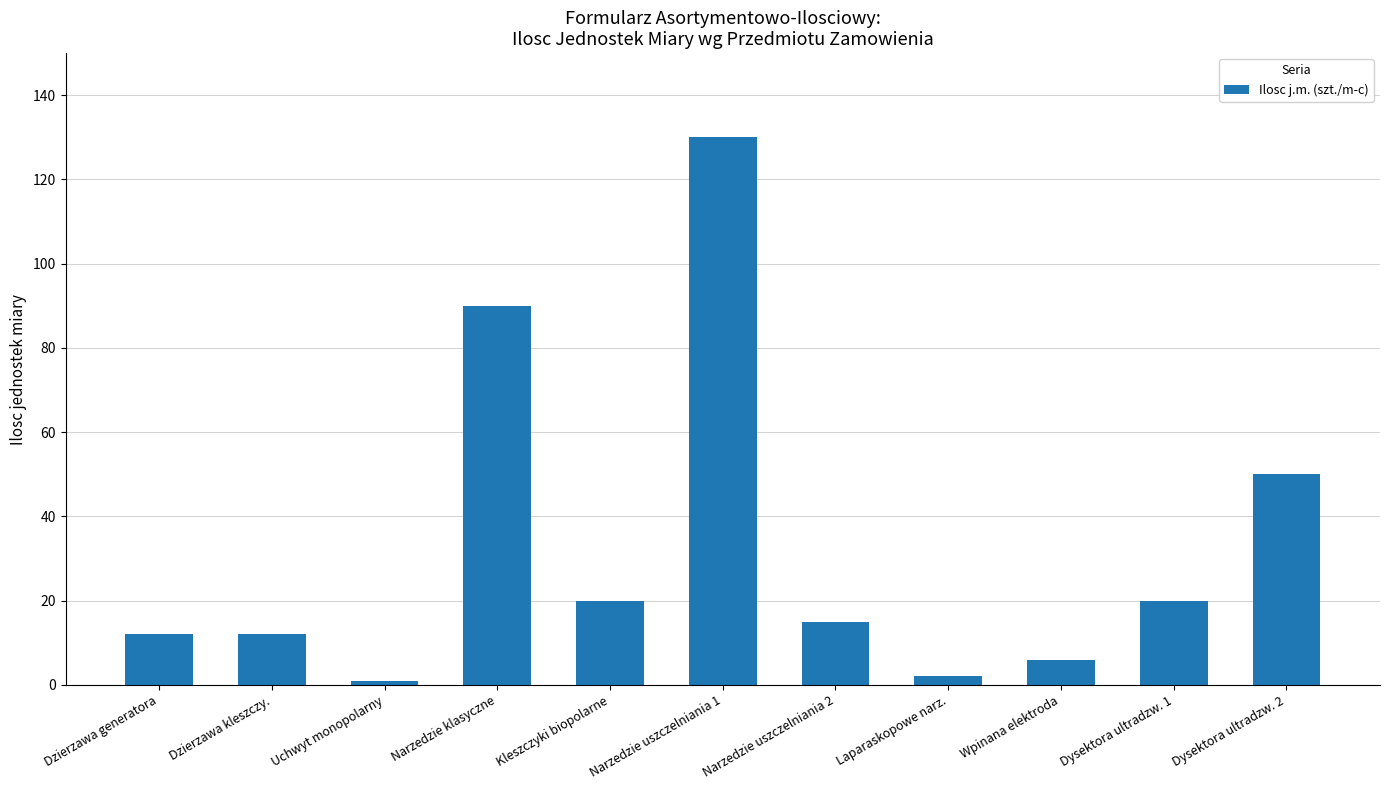

True or false: the data shows 6 at Dzierzawa generatora.

False